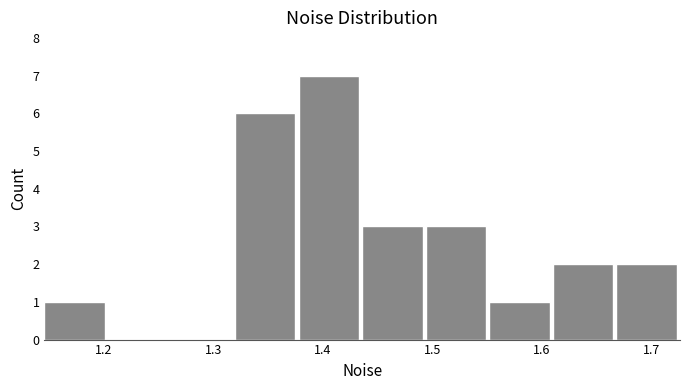

How tall is the bar that spans 1.32 to 1.38 on the x-axis? Neither the bar edges nor the heights are printed on the chart, so give them approximately, as read against the axes.

6